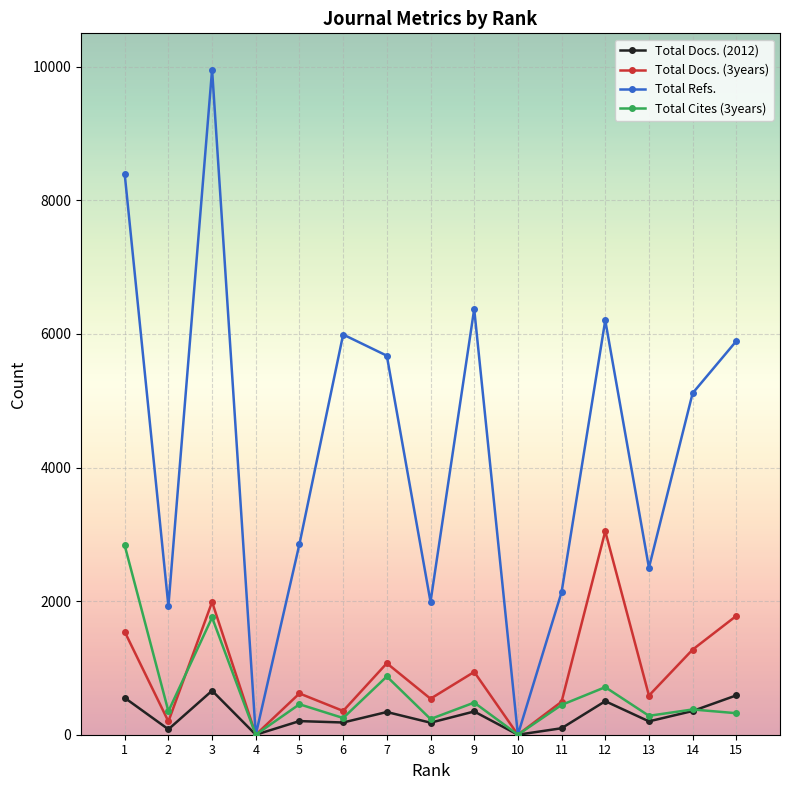

Count the number of categories in the chart.

15